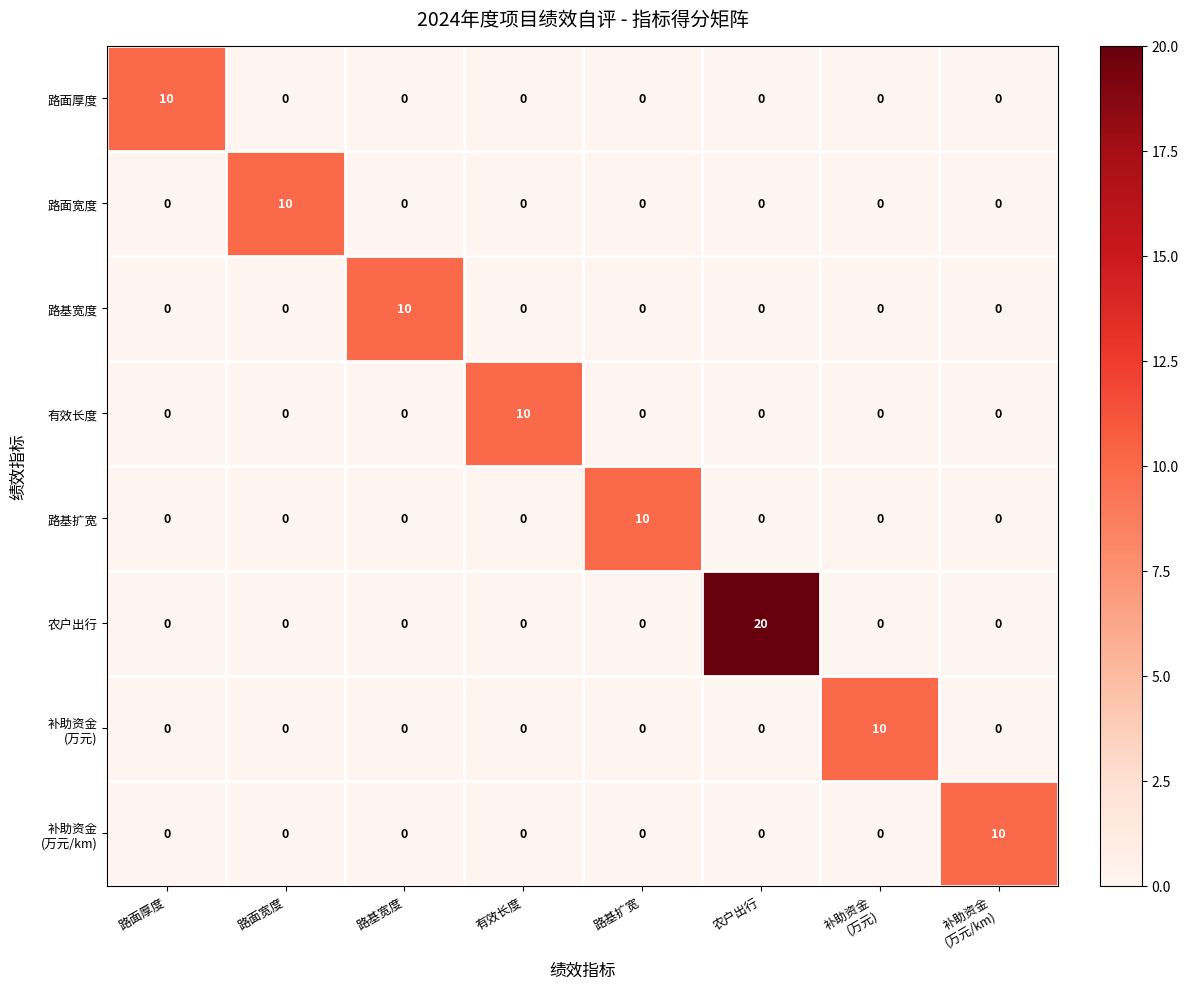

The value of 路面宽度 at 农户出行 is 0. True or false?

True